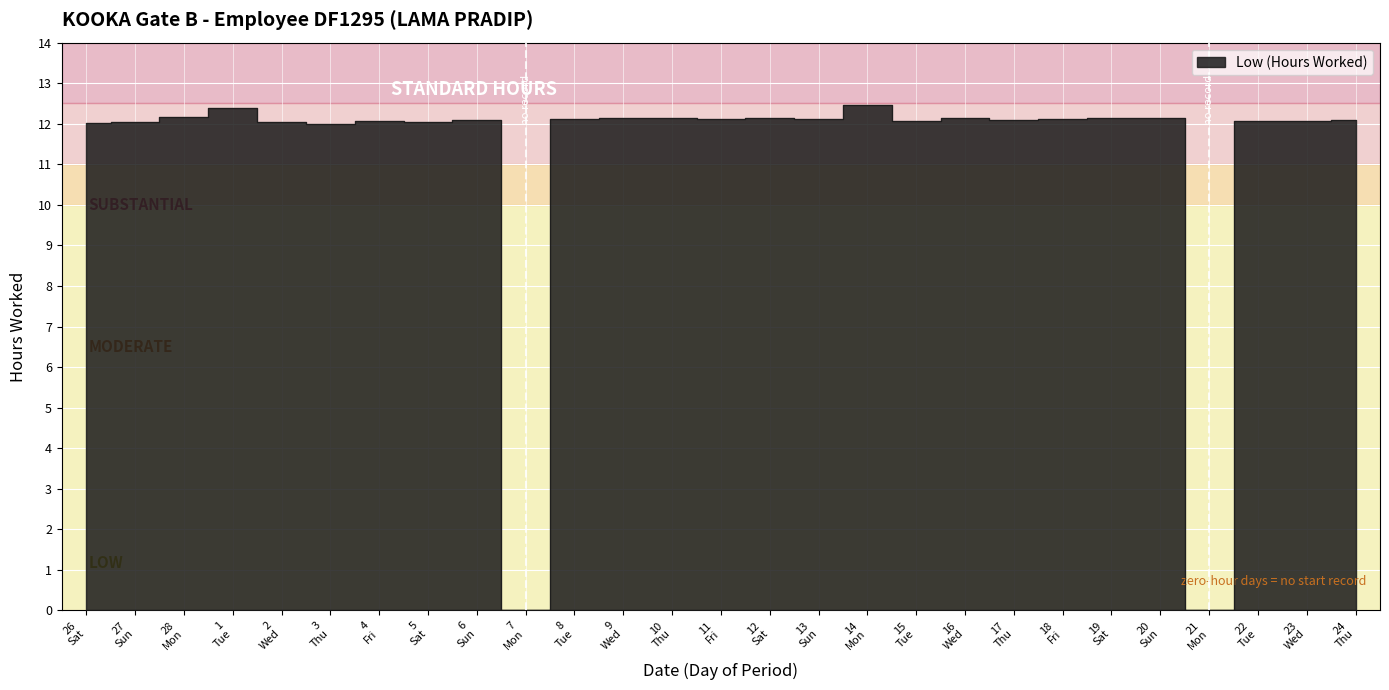

How many data points are above 12?

24